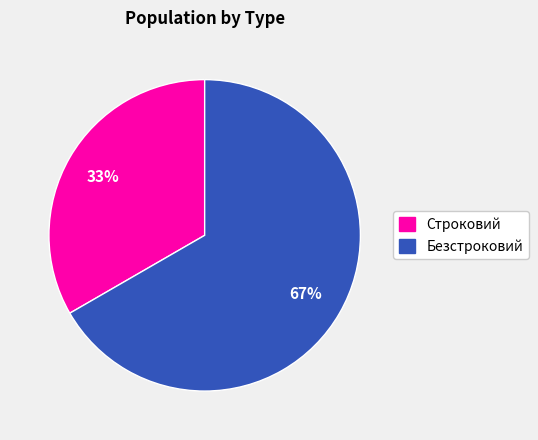

Which has a higher value, Строковий or Безстроковий?

Безстроковий